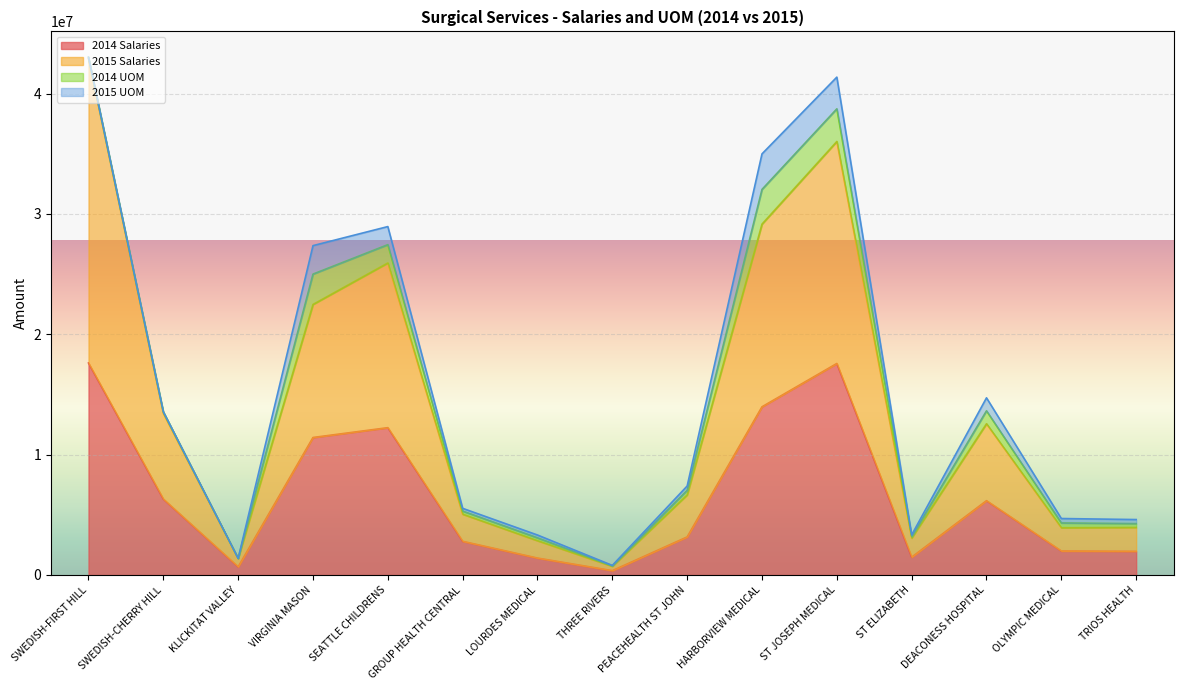

True or false: 2015 Salaries has more than 2 points higher than both neighbors.

True